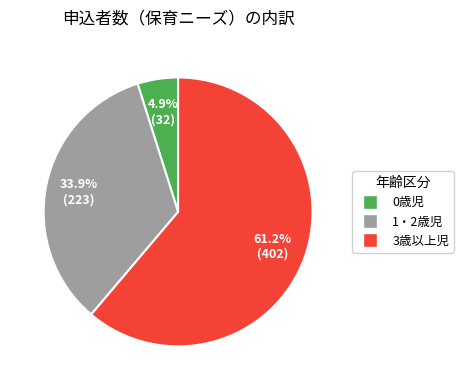

Between 1・2歳児 and 3歳以上児, which is larger?

3歳以上児